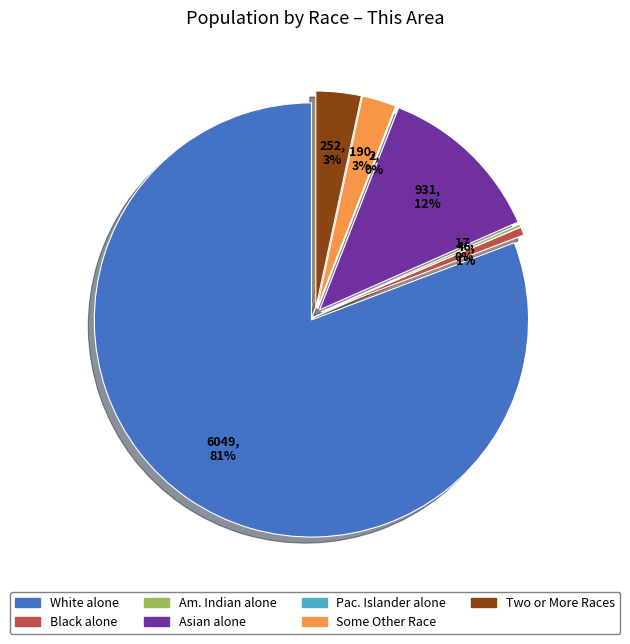

Approximately how many times larger is the value at White alone compared to Native Hawaiian and Other Pacific?

3024.5